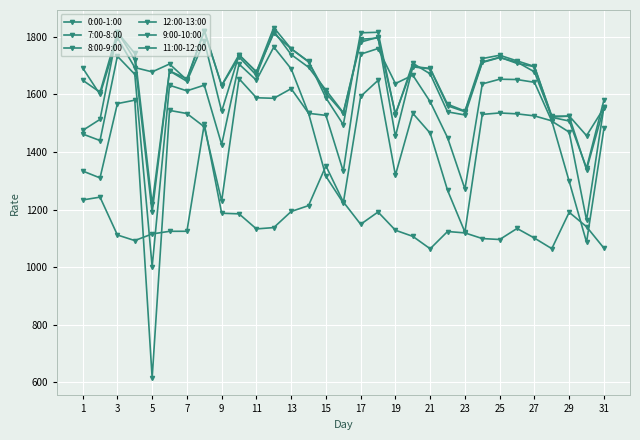

True or false: 7:00-8:00 and 12:00-13:00 cross at least once.

False